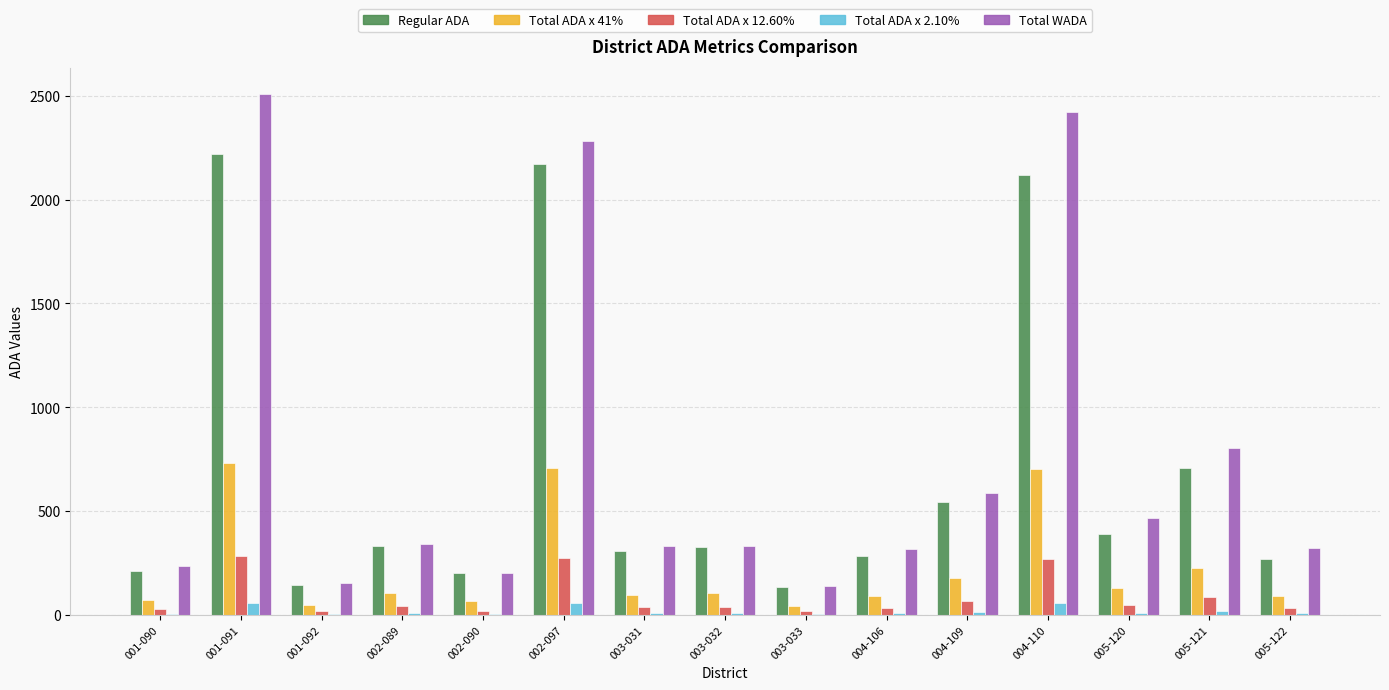

What is the sum of all Total ADA x 12.60% values?

1288.5